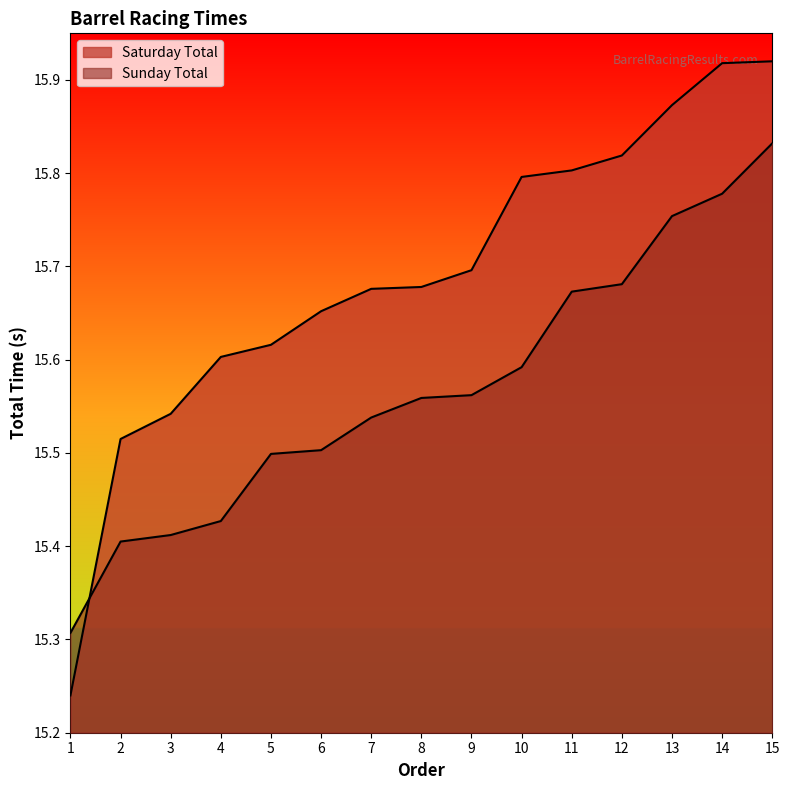

Rank the series by their maximum value, from lowest to highest.

Sunday Total, Saturday Total